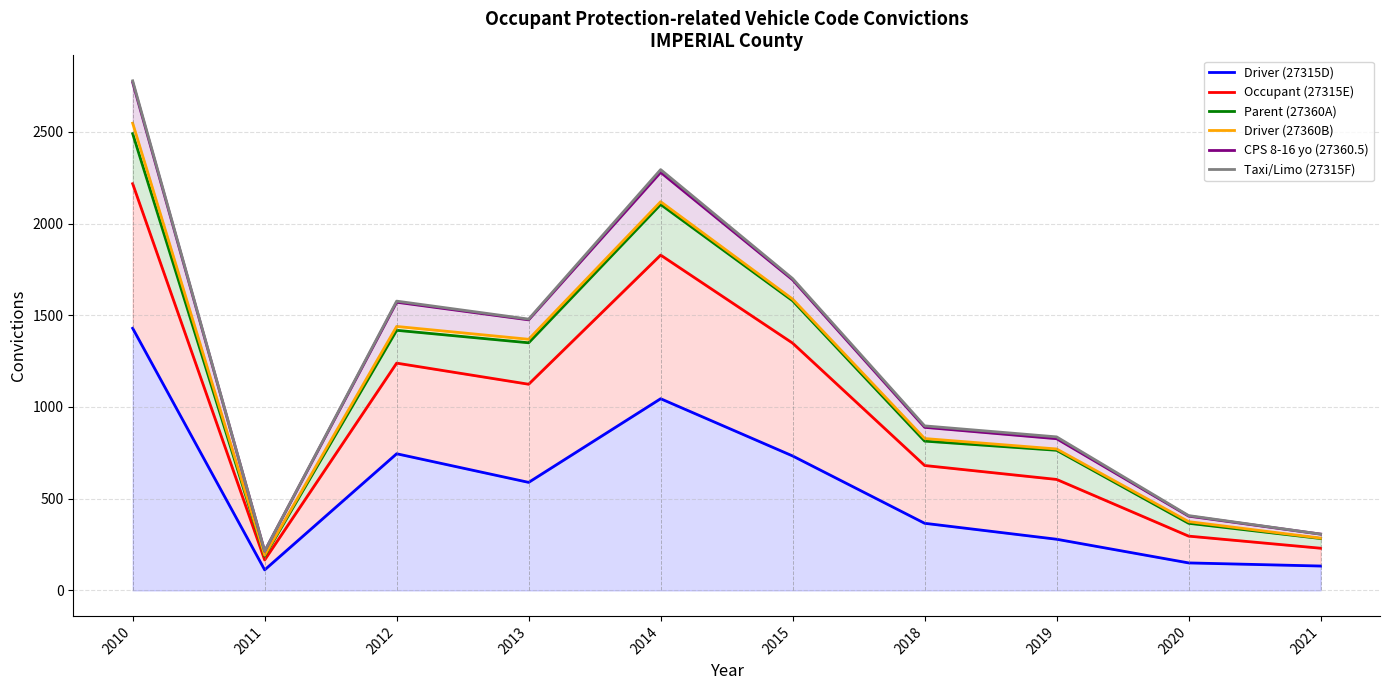

Reading left to right, extract all data points from this chart.

Driver (27315D): 1429	112	745	589	1045	733	366	279	150	133
Occupant (27315E): 2217	166	1239	1124	1828	1348	681	605	296	230
Parent (27360A): 2490	187	1418	1350	2104	1579	814	764	366	283
Driver (27360B): 2547	192	1439	1369	2119	1588	828	771	375	285
CPS 8-16 yo (27360.5): 2769	214	1571	1475	2279	1693	889	827	405	307
Taxi/Limo (27315F): 2778	214	1577	1479	2294	1700	897	837	408	307